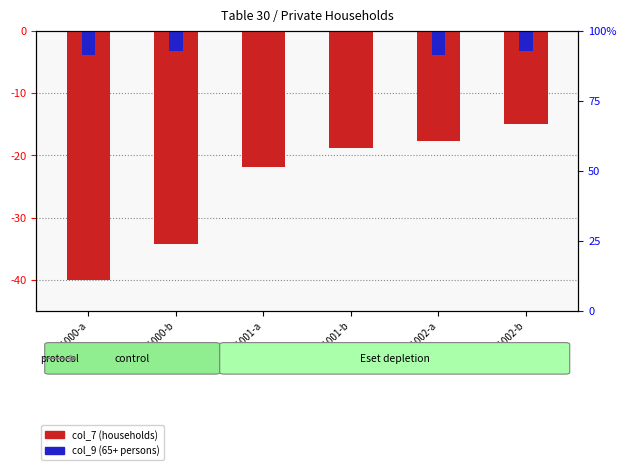

Between 21001-b and 21000-b, which is larger?

21001-b